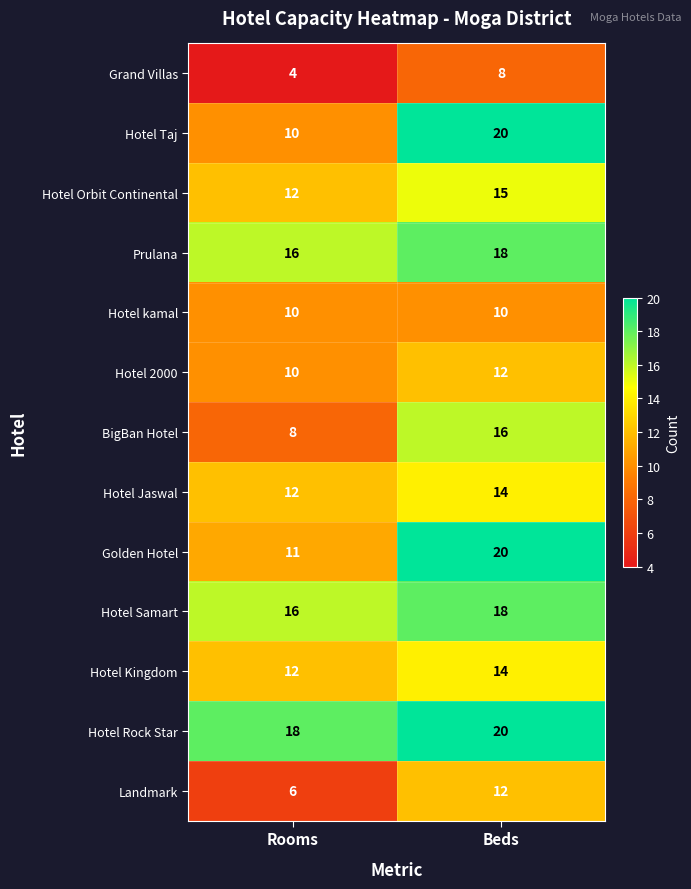

List the labels in order of Grand Villas value, largest first.

Beds, Rooms